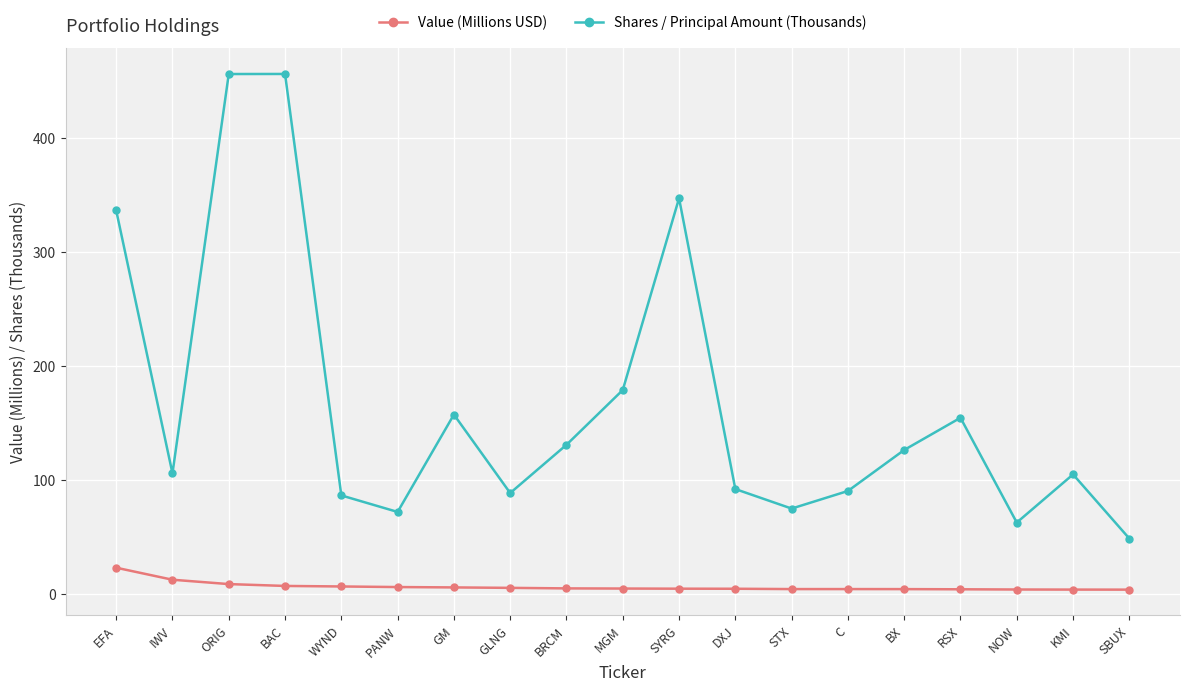

At how many categories does at least one series exceed 212?

4